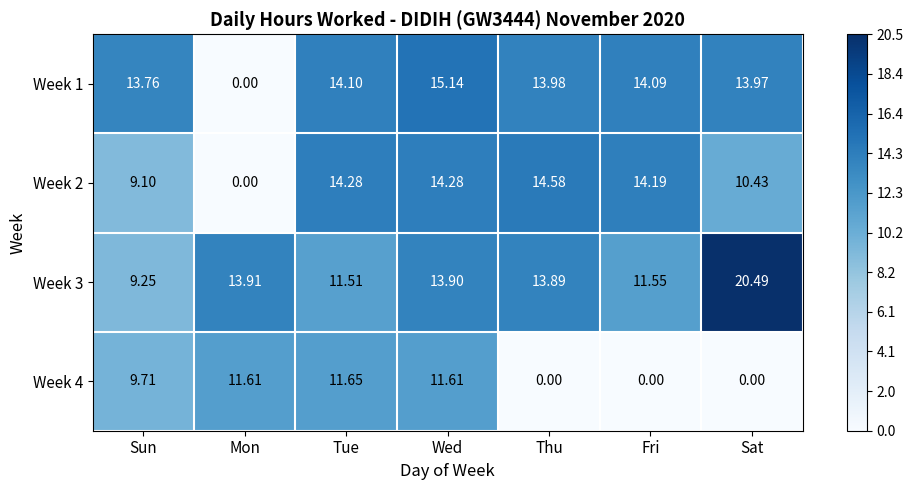

At which label does Week 1 reach its peak?

Wed